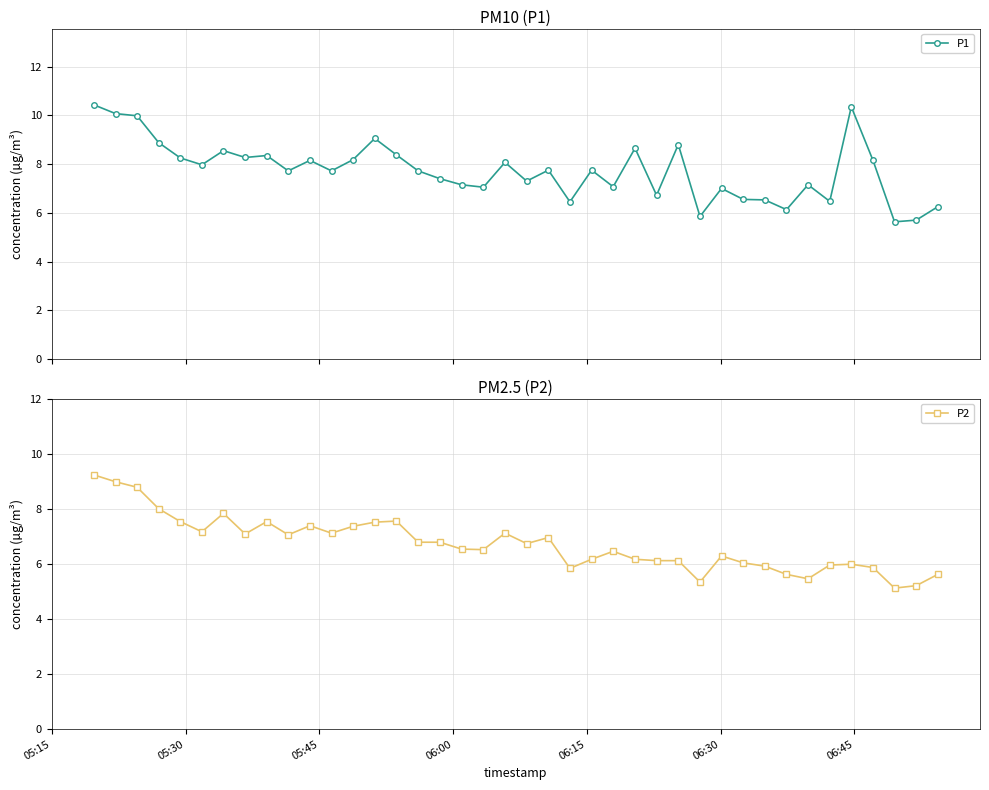

Reading left to right, transcribe all the data shown in this chart.

P1: 10.4	10.1	10.0	8.9	8.2	8.0	8.6	8.3	8.3	7.7	8.2	7.7	8.2	9.1	8.4	7.7	7.4	7.2	7.0	8.1	7.3	7.8	6.5	7.8	7.1	8.7	6.7	8.8	5.8	7.0	6.5	6.5	6.1	7.2	6.5	10.3	8.2	5.6	5.7	6.2
P2: 9.2	9.0	8.8	8.0	7.5	7.2	7.8	7.1	7.5	7.1	7.4	7.1	7.4	7.5	7.6	6.8	6.8	6.5	6.5	7.1	6.8	7.0	5.8	6.2	6.5	6.2	6.1	6.1	5.3	6.3	6.0	5.9	5.6	5.5	6.0	6.0	5.9	5.1	5.2	5.6